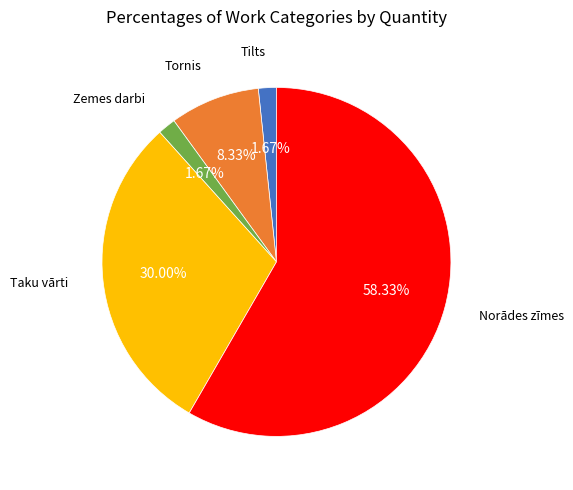

Which category has the biggest portion of the pie?

Norādes zīmes